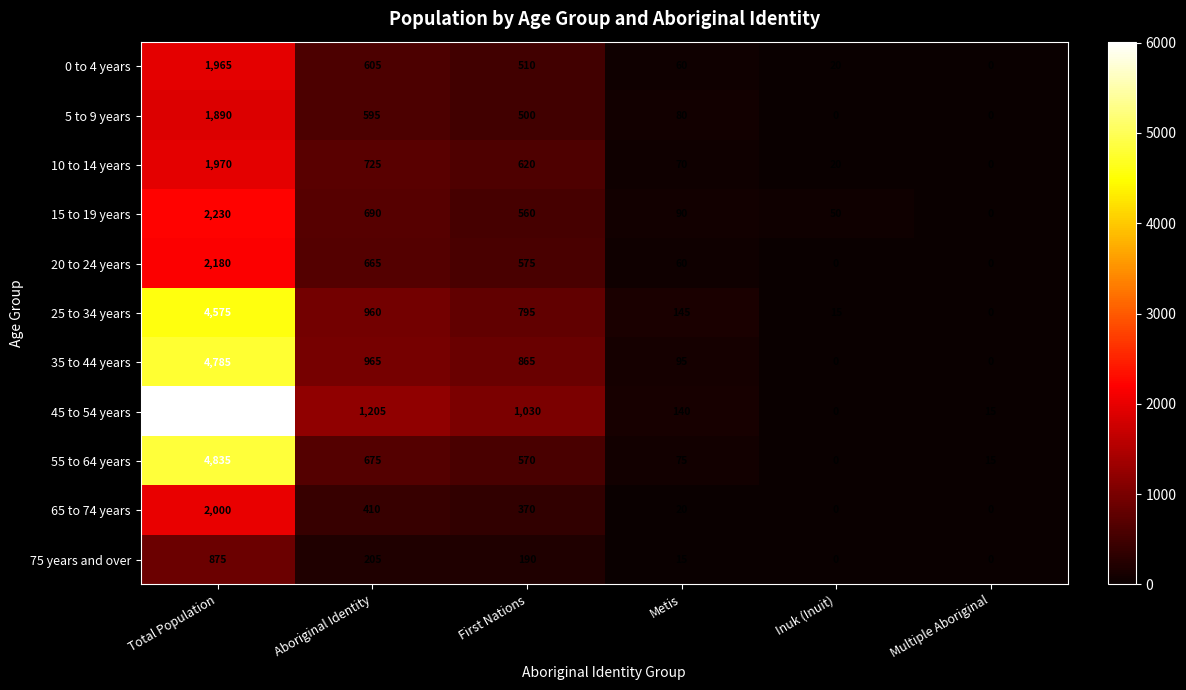

At which label is 5 to 9 years closest to 945?

Aboriginal Identity